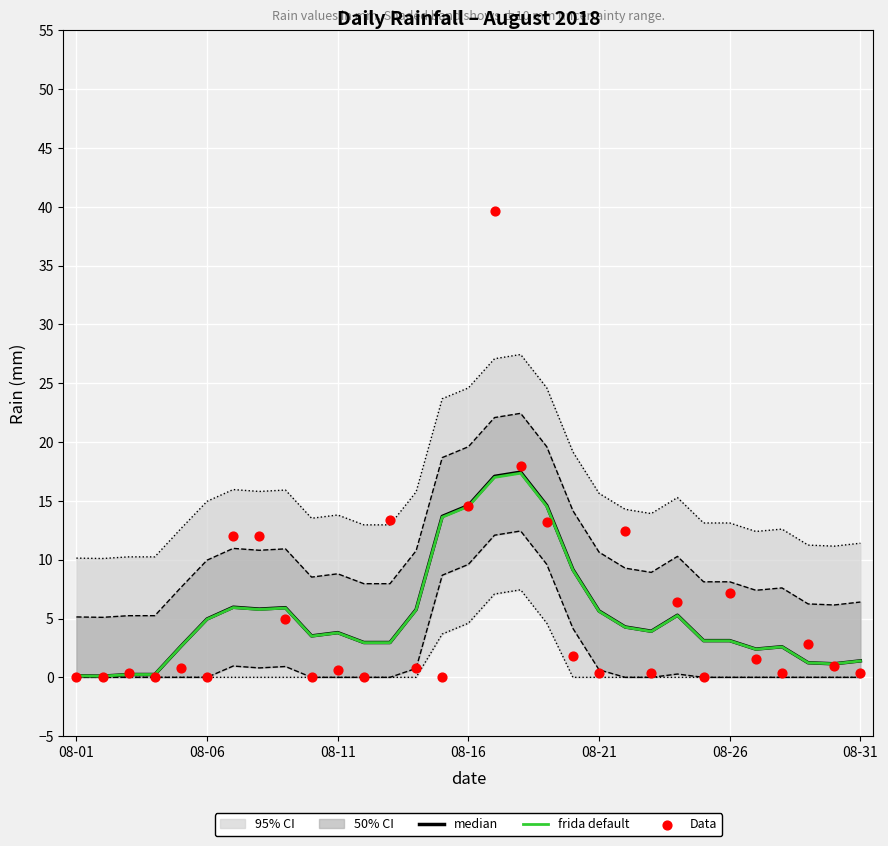

Which series has the largest Y range (max minus min)?

Data